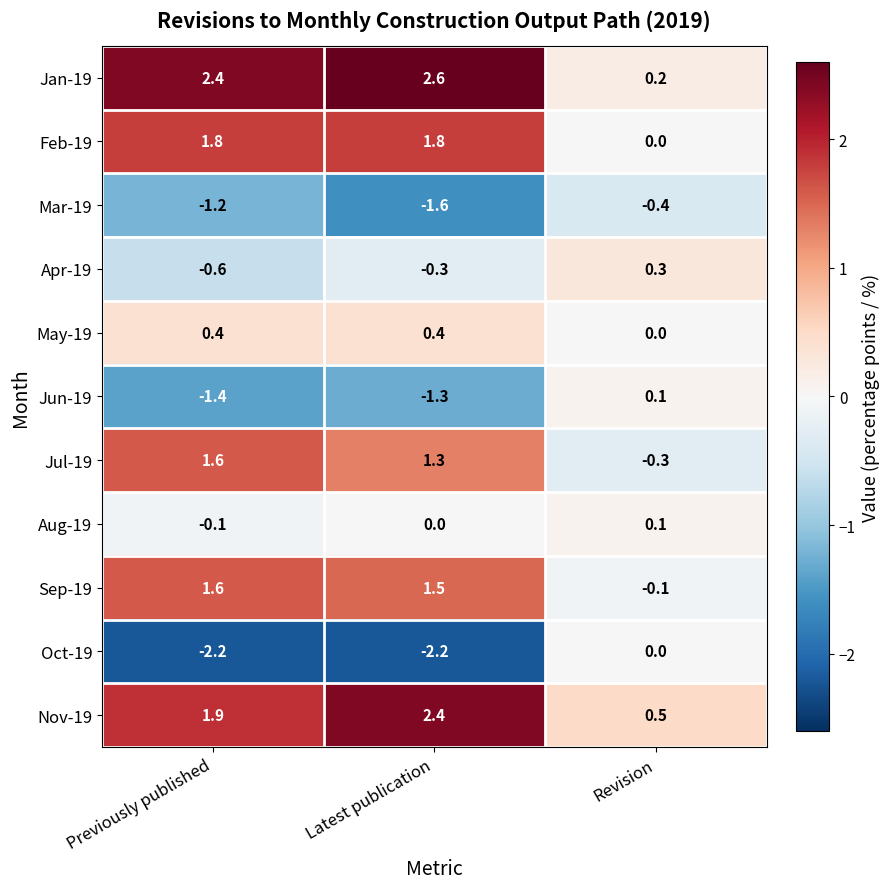

How many series are shown in this chart?

11